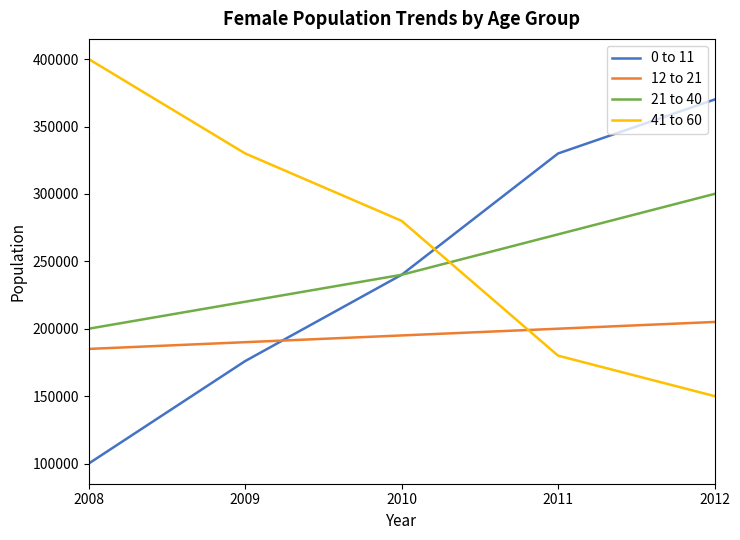

Reading left to right, extract all data points from this chart.

0 to 11: 2008=100000	2009=176000	2010=240000	2011=330000	2012=370000
12 to 21: 2008=185000	2009=190000	2010=195000	2011=200000	2012=205000
21 to 40: 2008=200000	2009=220000	2010=240000	2011=270000	2012=300000
41 to 60: 2008=400000	2009=330000	2010=280000	2011=180000	2012=150000